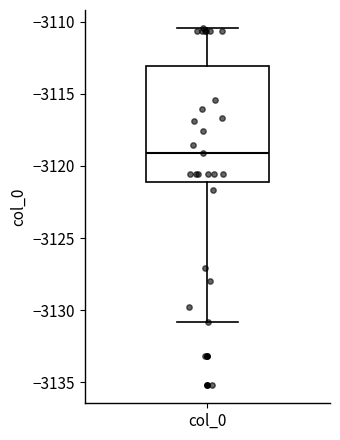

Read this box plot against the y-axis: the position of the median line, the range covered by the box, and the ends of both whiskers. The values are not printed on the chart, so give them approximately, as read against the axis.

median -3119.0, box -3121.0 to -3113.0, whiskers -3131.0 to -3110.5